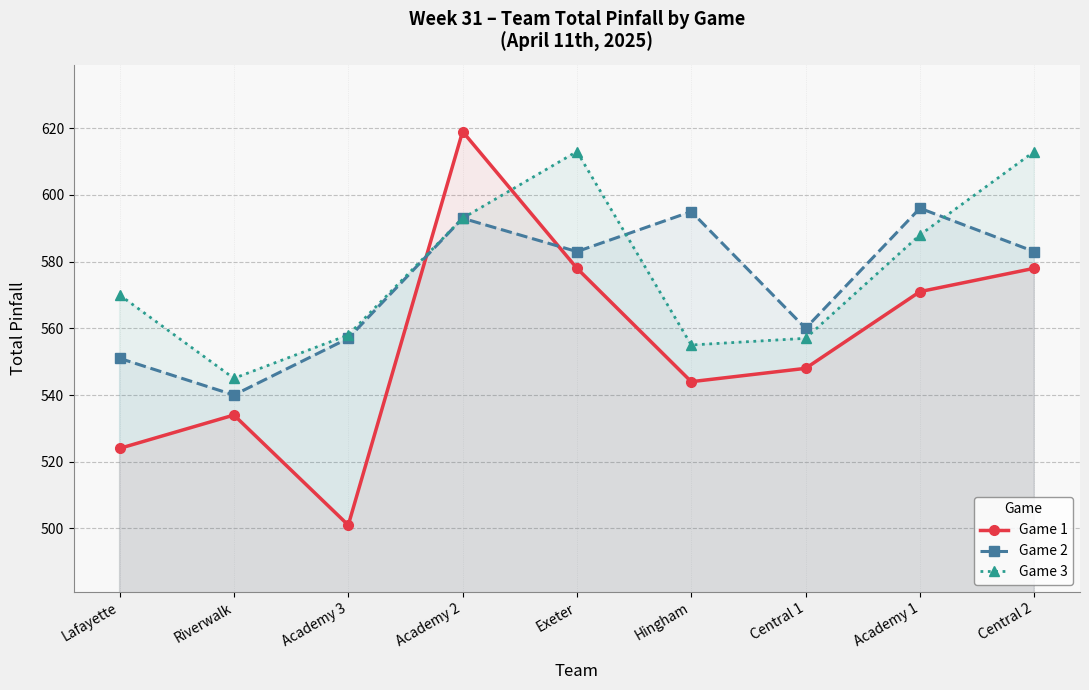

What is the greatest value displayed?

619